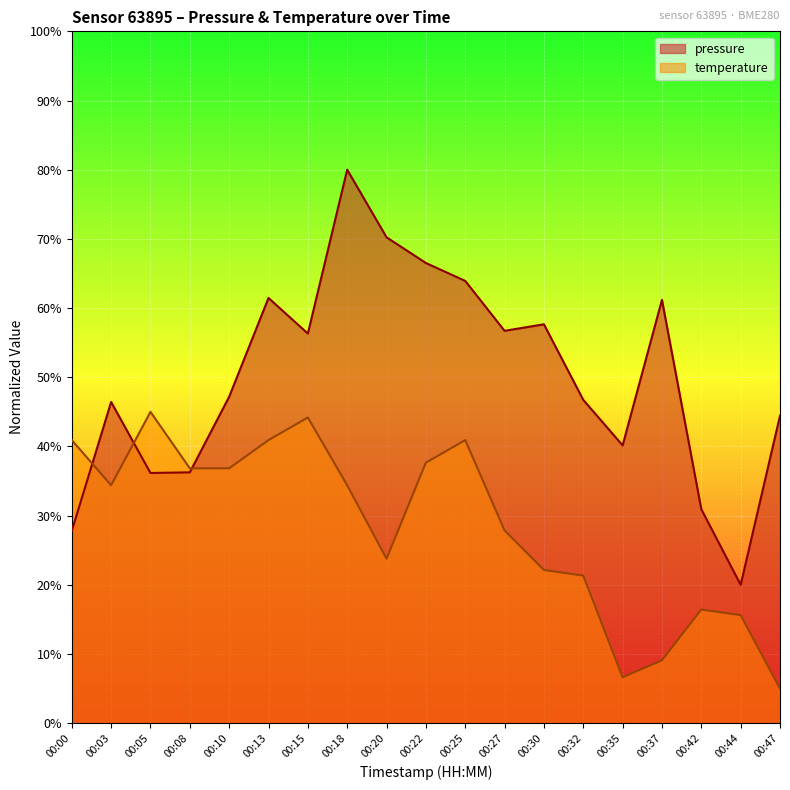

True or false: temperature has a value of 40.9 at 00:25.

True